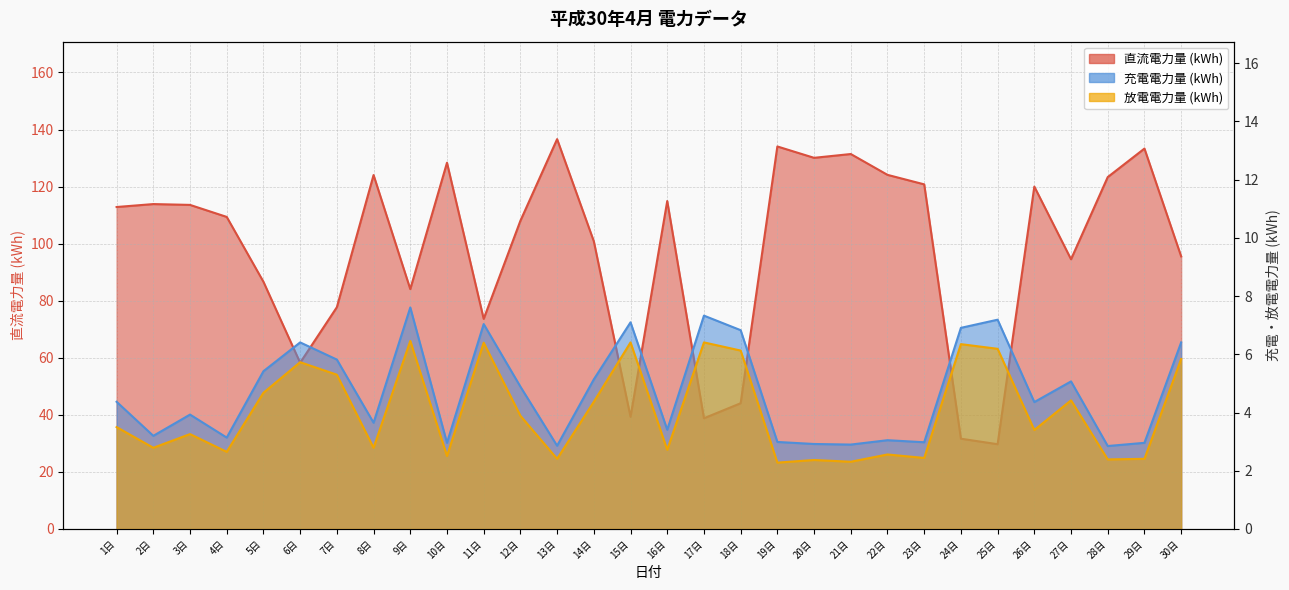

What position from the right is 11日?

20